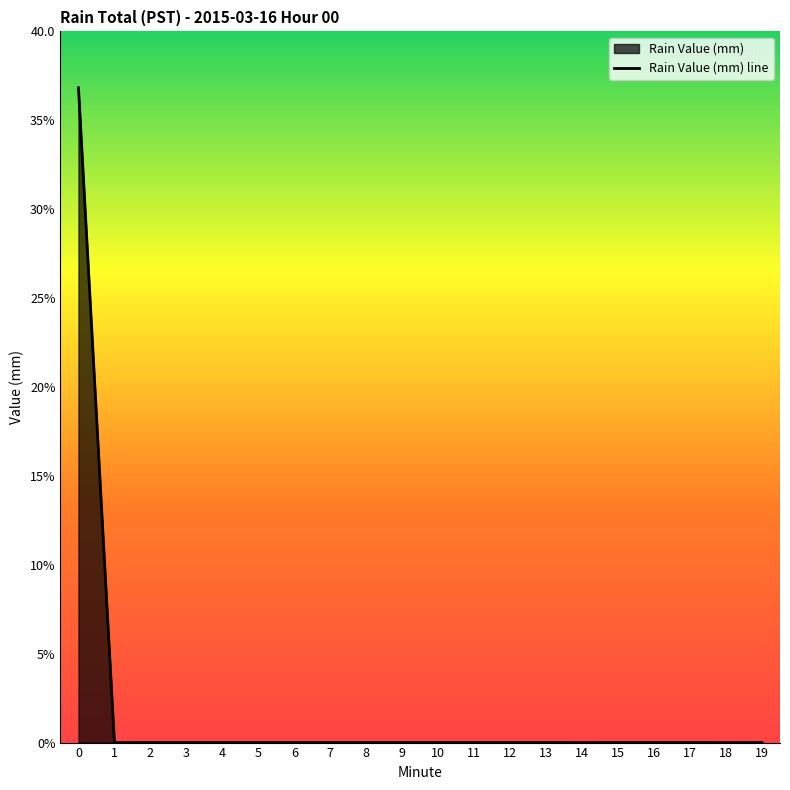

How many lines are shown in the chart?

1